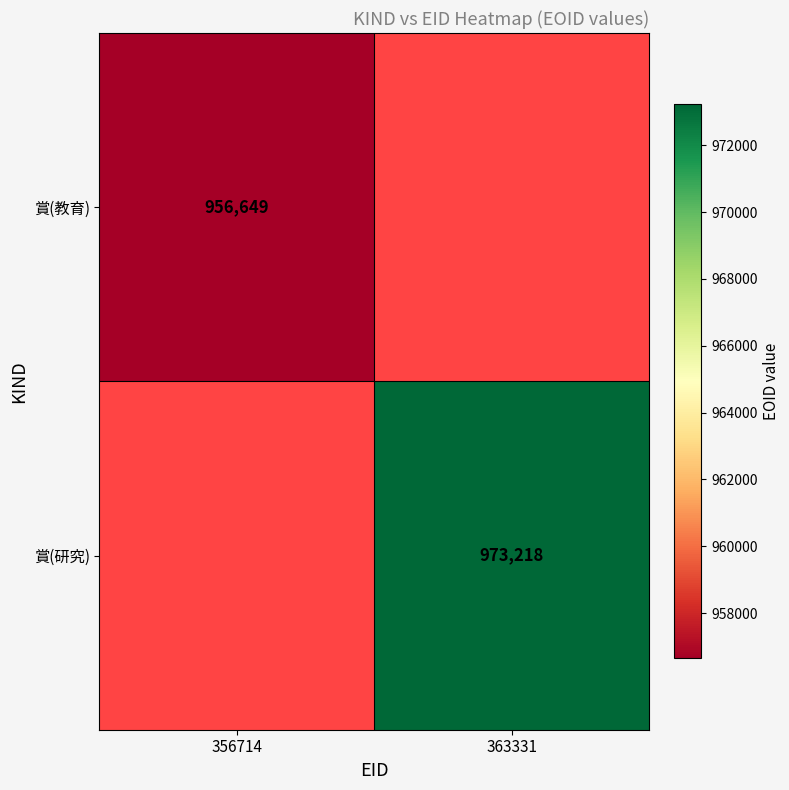

Is it true that 賞(教育) equals 559471 at 356714?

False